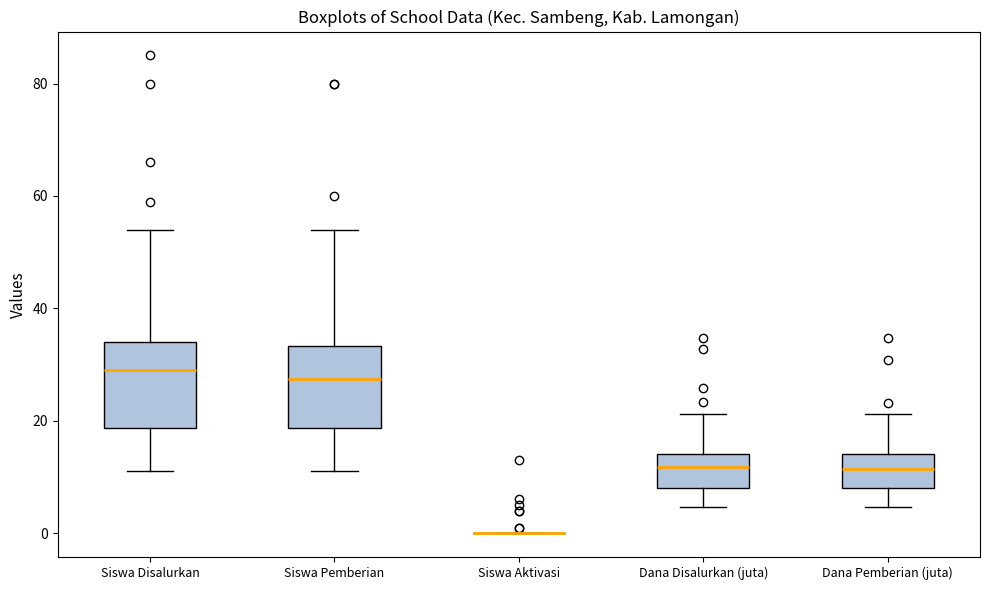

Reading left to right, transcribe this box plot: for each box, give where its median line is, the range the box spans, and where its two whiskers end, as read against the y-axis. The values are not printed on the chart, so give them approximately, as read against the axis.

Siswa Disalurkan: median 30, box 18 to 34, whiskers 12 to 54
Siswa Pemberian: median 28, box 18 to 34, whiskers 12 to 54
Siswa Aktivasi: box collapsed to a line at 0, whiskers 0 to 0
Dana Disalurkan (juta): median 12, box 8 to 14, whiskers 4 to 22
Dana Pemberian (juta): median 12, box 8 to 14, whiskers 4 to 22